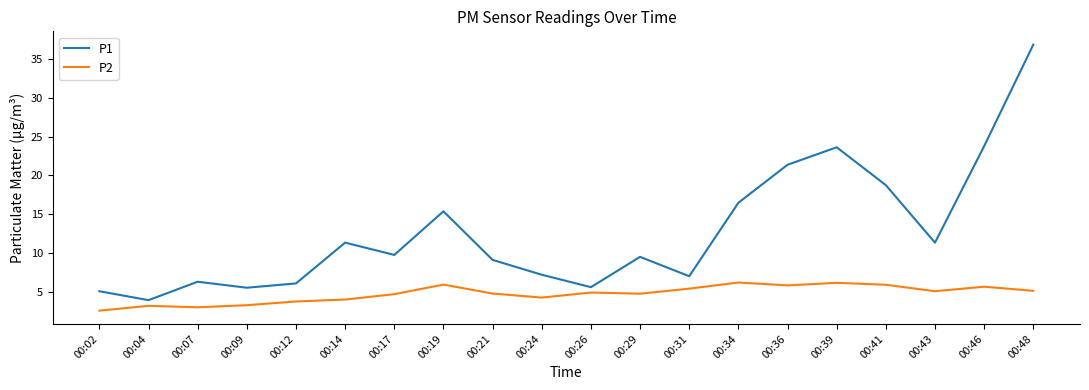

What is the difference between the second highest and minimum values in the P2 series?

3.6